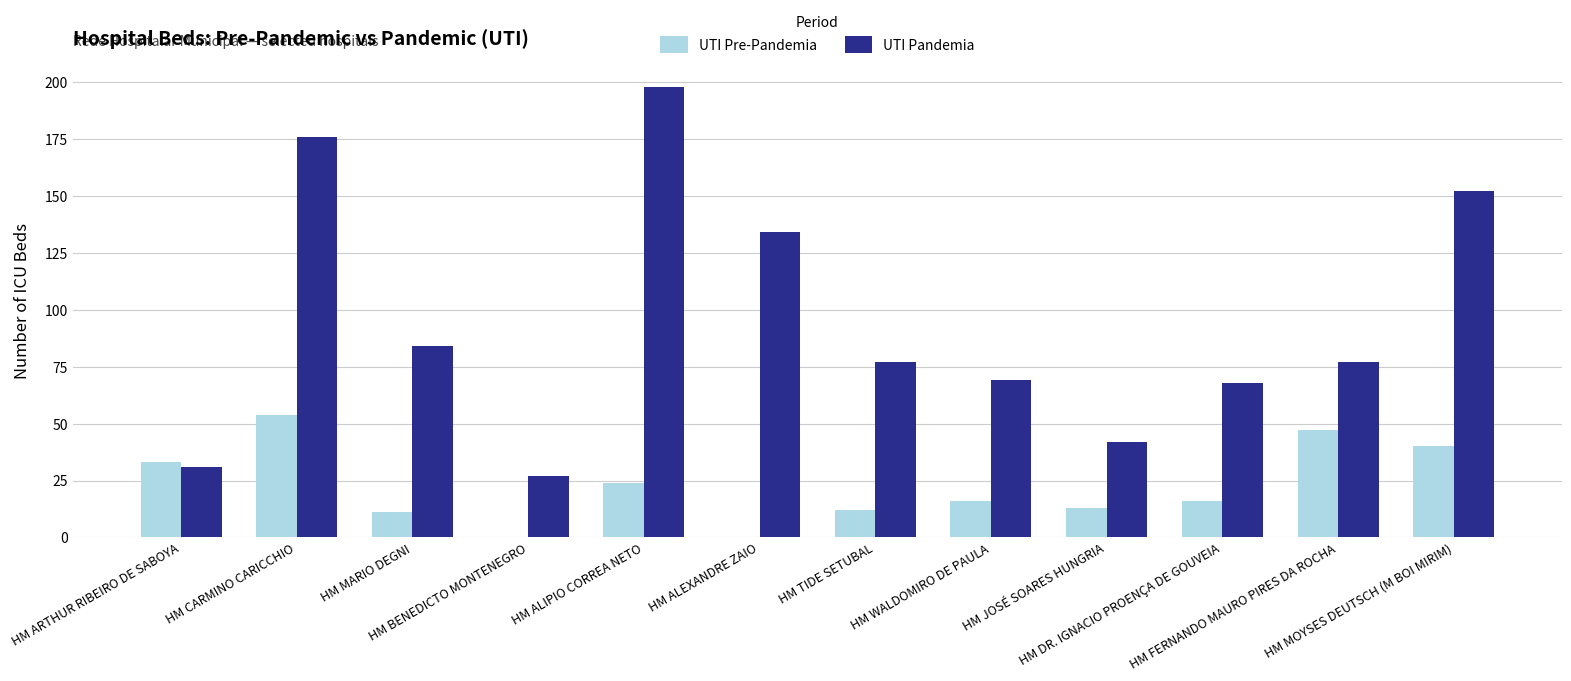

Which series has the widest spread of values?

UTI Pandemia